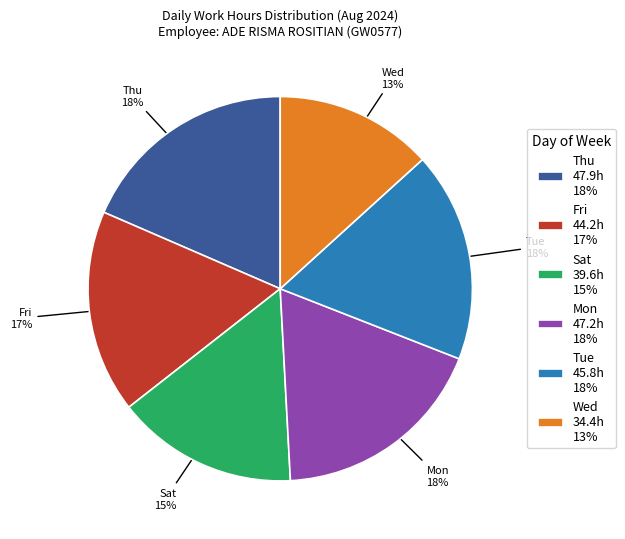

Which category has the smallest portion of the pie?

Wed 34.4h 13%